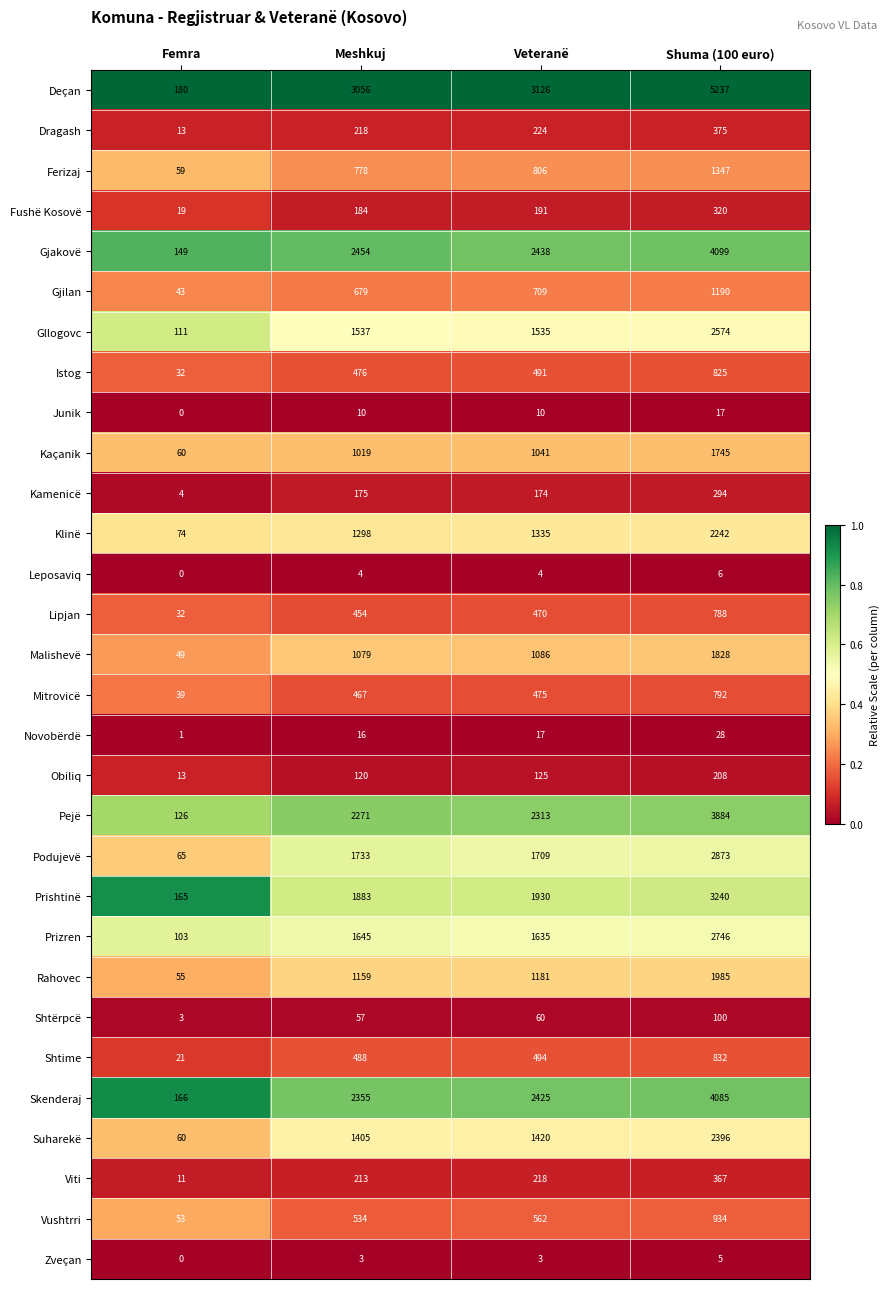

Which series has the largest range (max minus min)?

Deçan